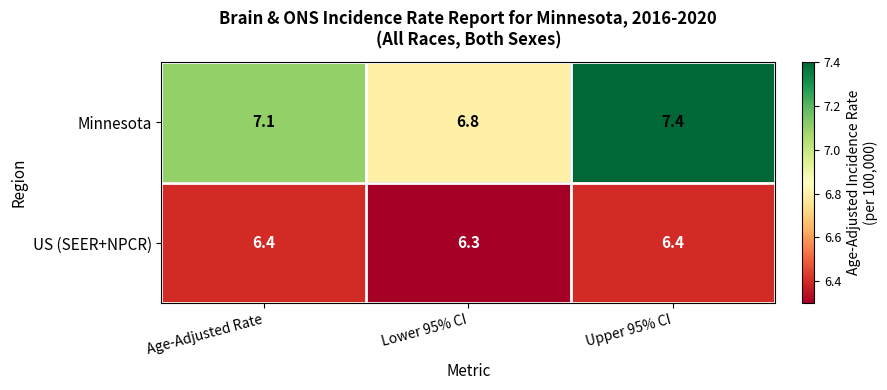

Reading left to right, list all the values displayed in this chart.

Minnesota: Age-Adjusted Rate=7.1	Lower 95% CI=6.8	Upper 95% CI=7.4
US (SEER+NPCR): Age-Adjusted Rate=6.4	Lower 95% CI=6.3	Upper 95% CI=6.4